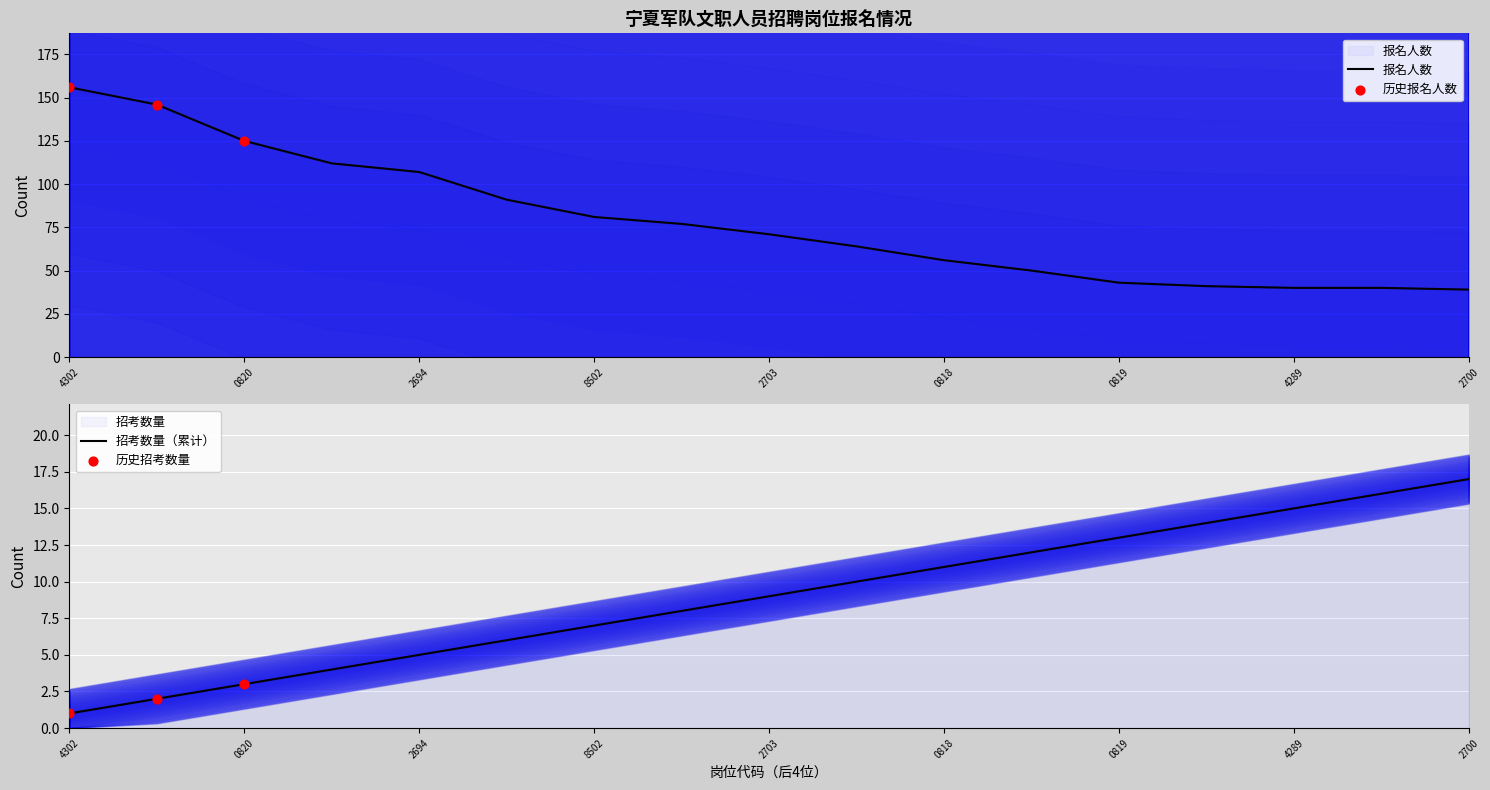

Approximately how many times larger is the value at 2019012696 compared to 2019012694?

0.6